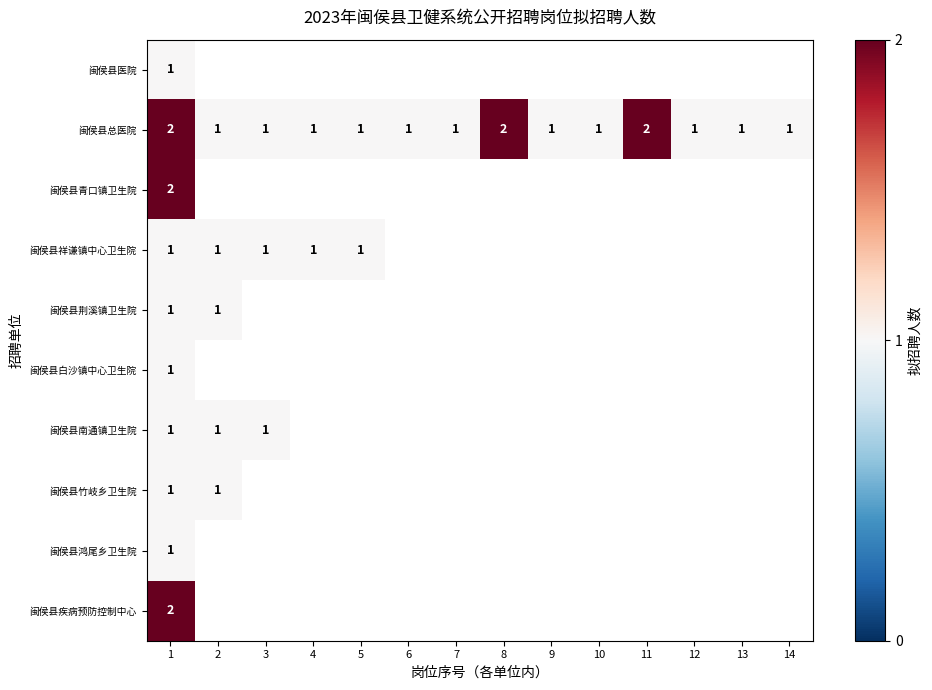

True or false: 闽侯县总医院 has a value of 1 at 14.

True